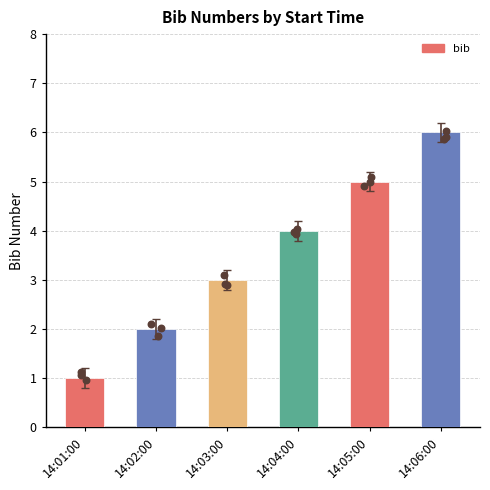

What is the change in value from 14:04:00 to 14:06:00?

+2